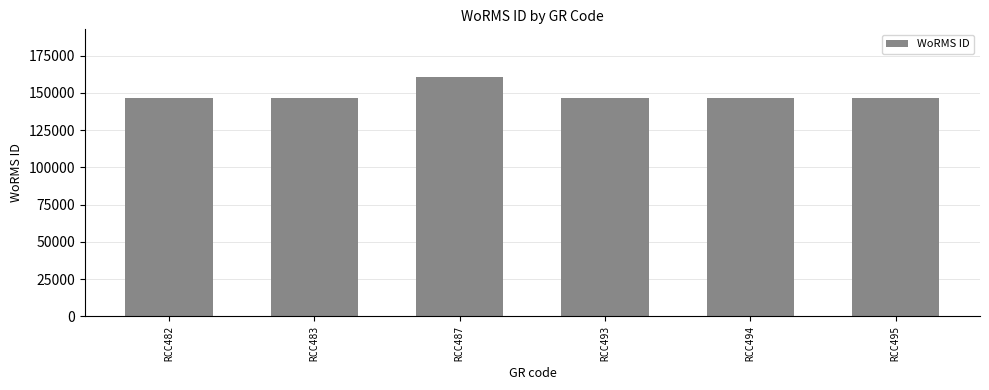

How many bars are there in total?

6